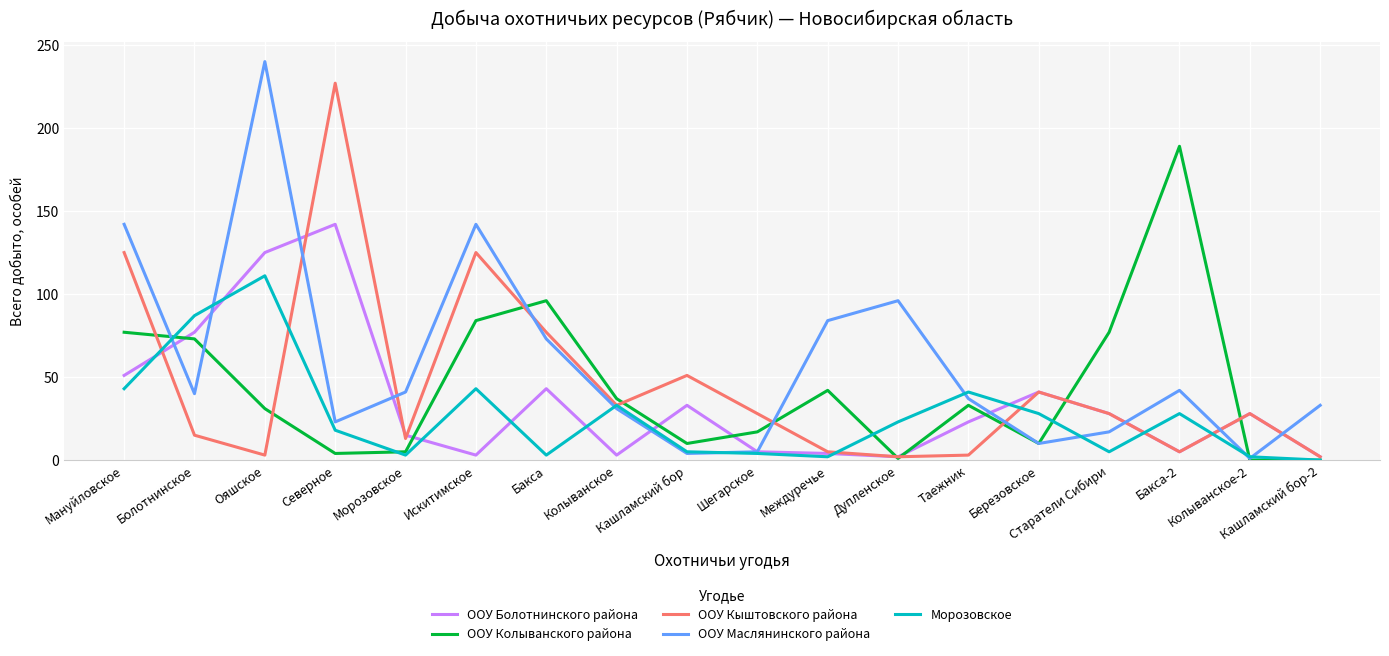

Does the chart have visible grid lines?

Yes